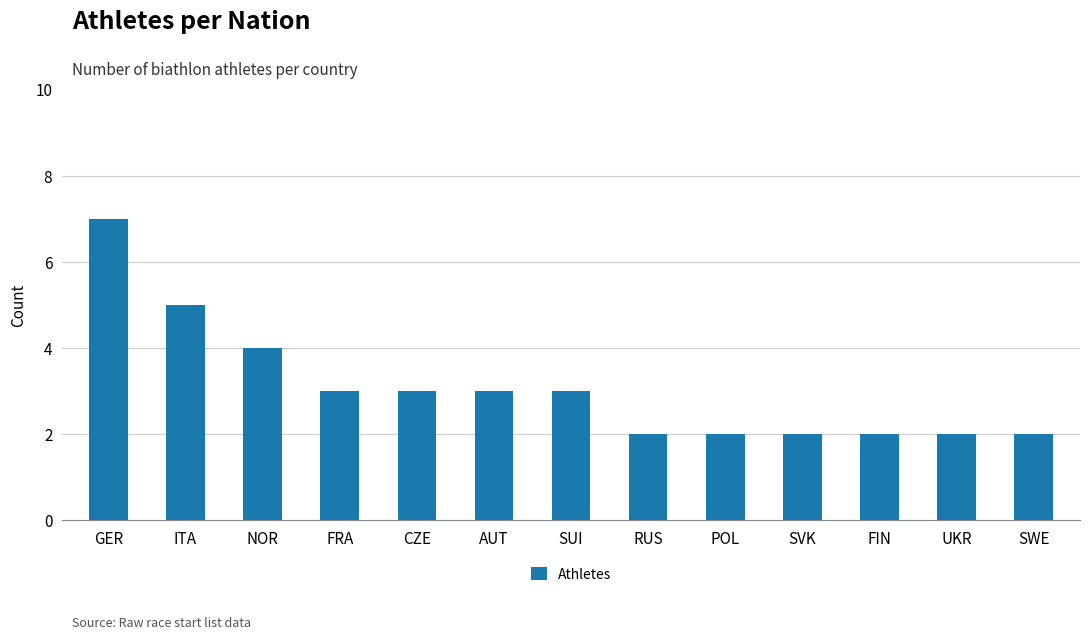

What is the change in value from NOR to SUI?

-1